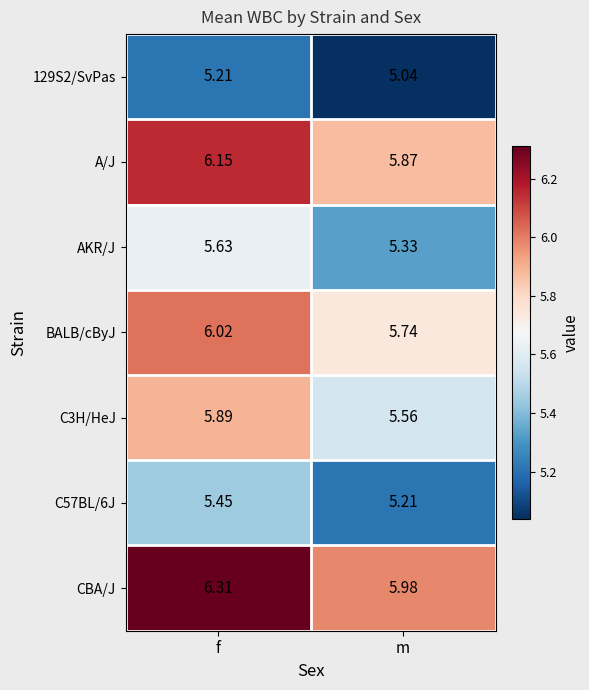

List the labels in order of A/J value, largest first.

f, m